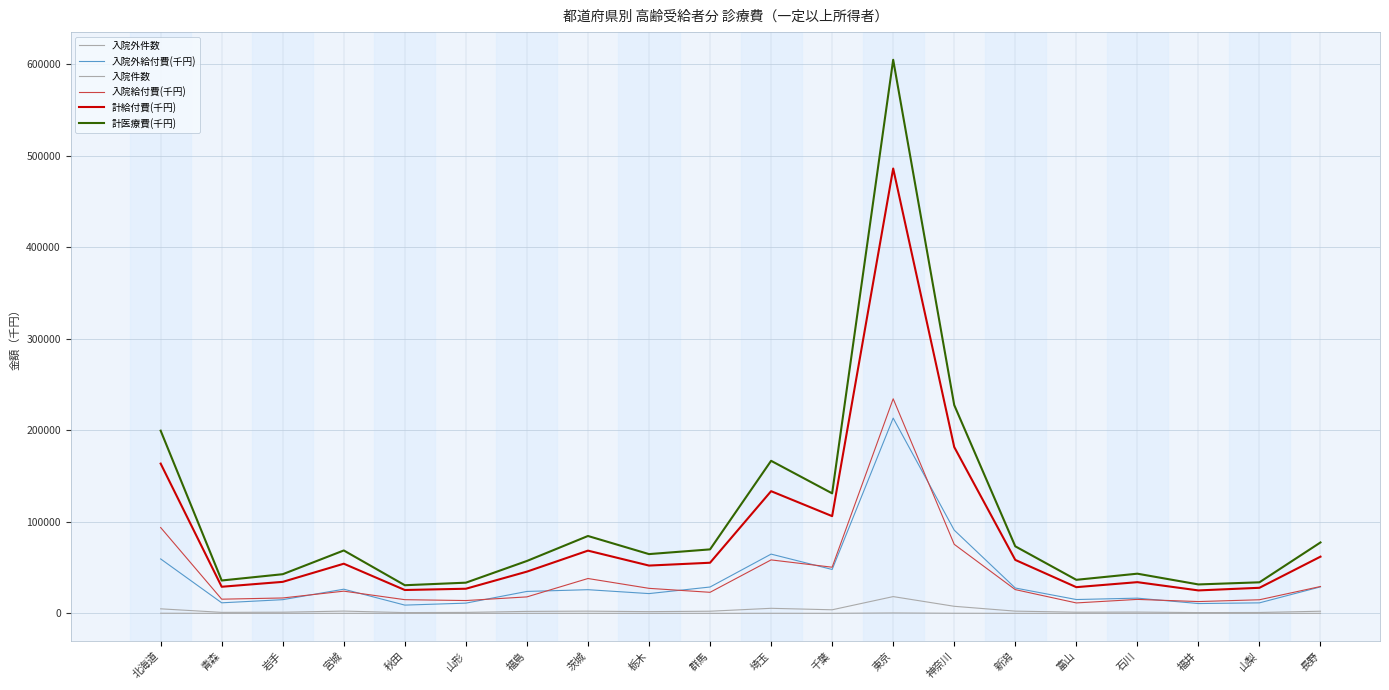

In 計給付費(千円), how many points are lower than both neighbors (excluding endpoints)?

6